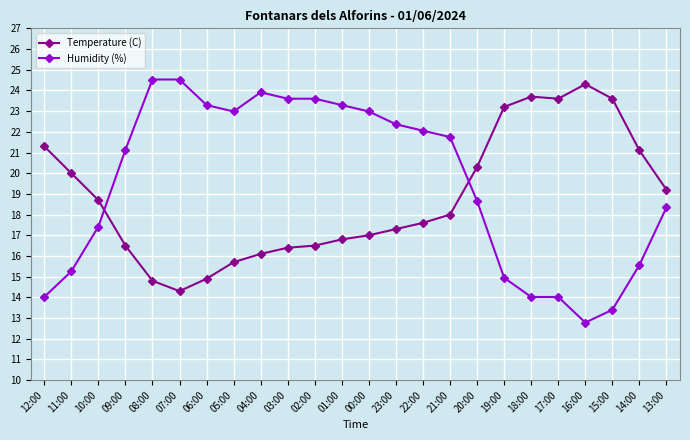

How many values in the Humidity (%) series are below 21?

11